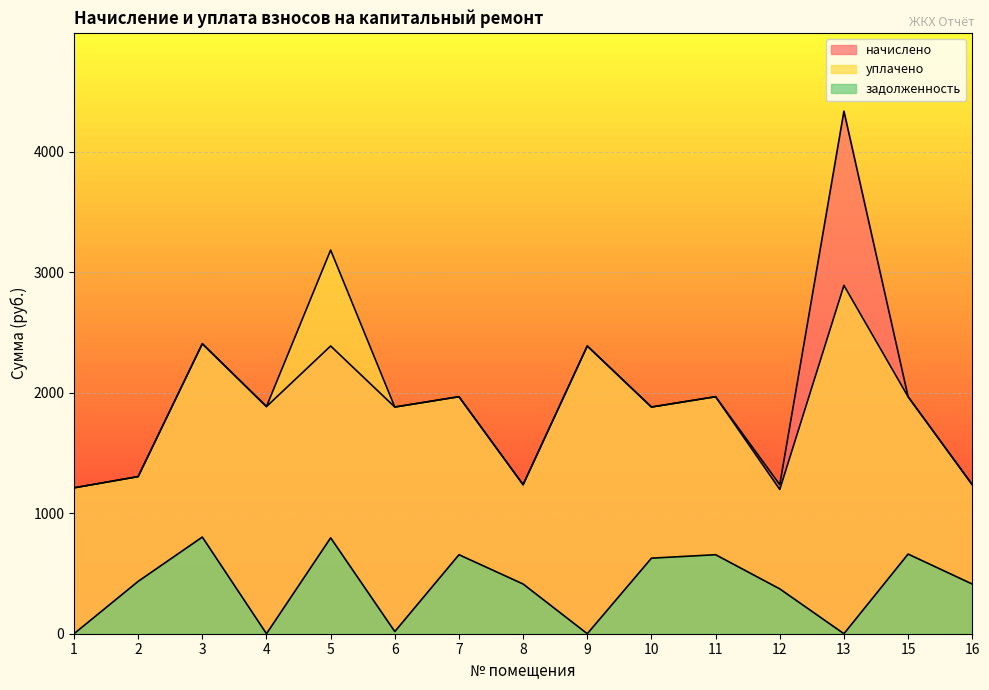

Which series has the widest spread of values?

начислено